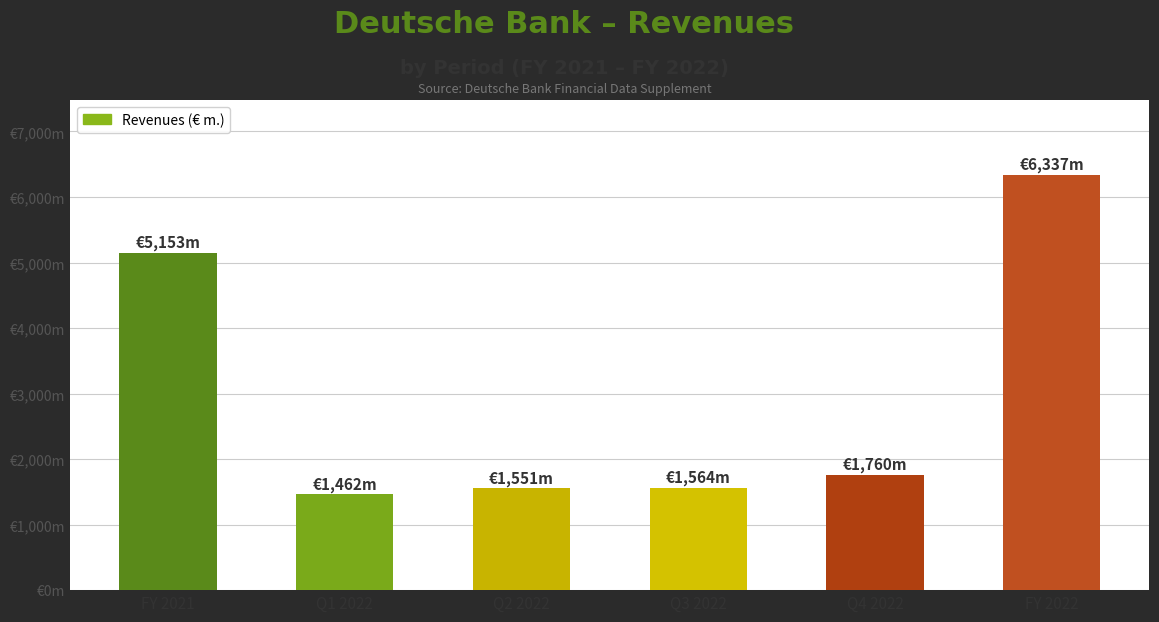

List the labels in order of value, smallest first.

Q1 2022, Q2 2022, Q3 2022, Q4 2022, FY 2021, FY 2022